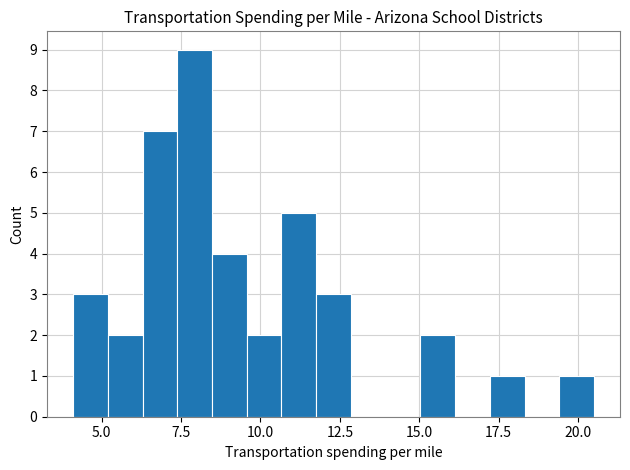

Around what value on the x-axis is the tallest bar? Give the approximate position of its centre, as read against the axis.

8.0